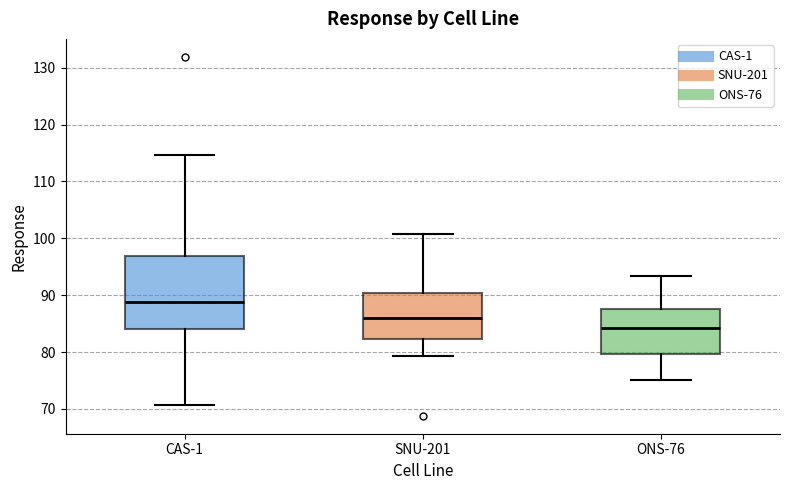

Reading left to right, transcribe this box plot: for each box, give where its median line is, the range the box spans, and where its two whiskers end, as read against the y-axis. The values are not printed on the chart, so give them approximately, as read against the axis.

CAS-1: median 89, box 84 to 97, whiskers 71 to 115
SNU-201: median 86, box 82 to 90, whiskers 79 to 101
ONS-76: median 84, box 80 to 88, whiskers 75 to 93